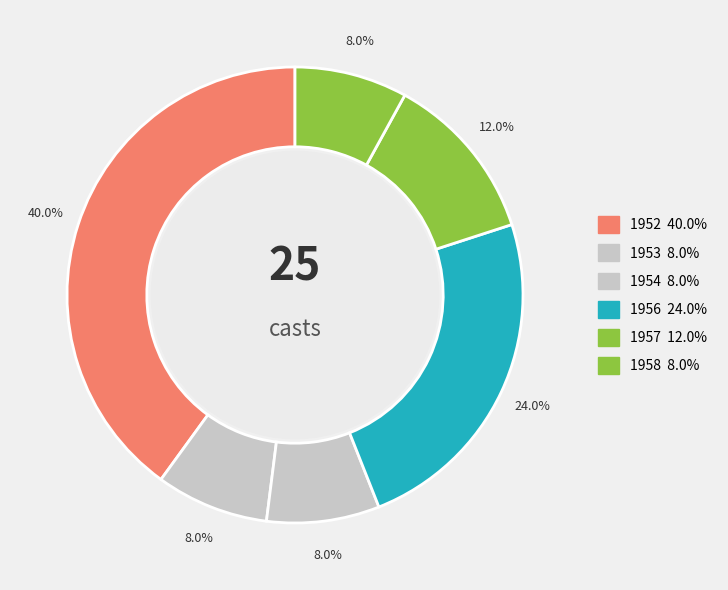

To the nearest percent, what is the difference between the largest and smallest slice percentages?

32%